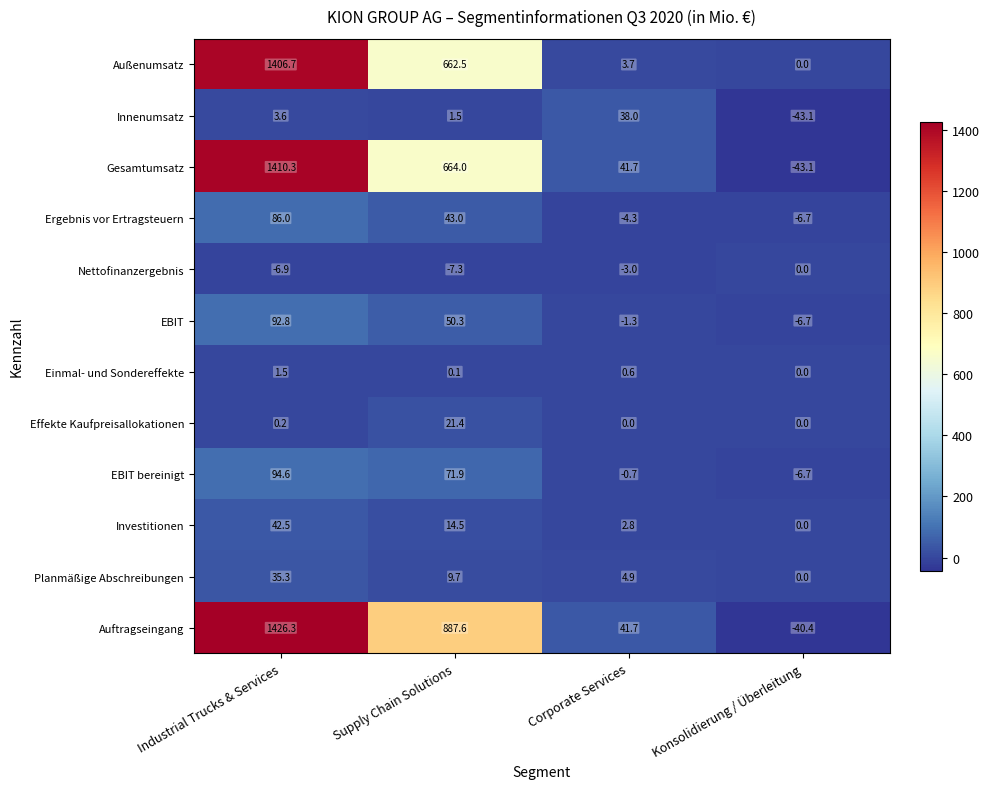

Which series changed the most between Industrial Trucks & Services and Corporate Services?

Außenumsatz